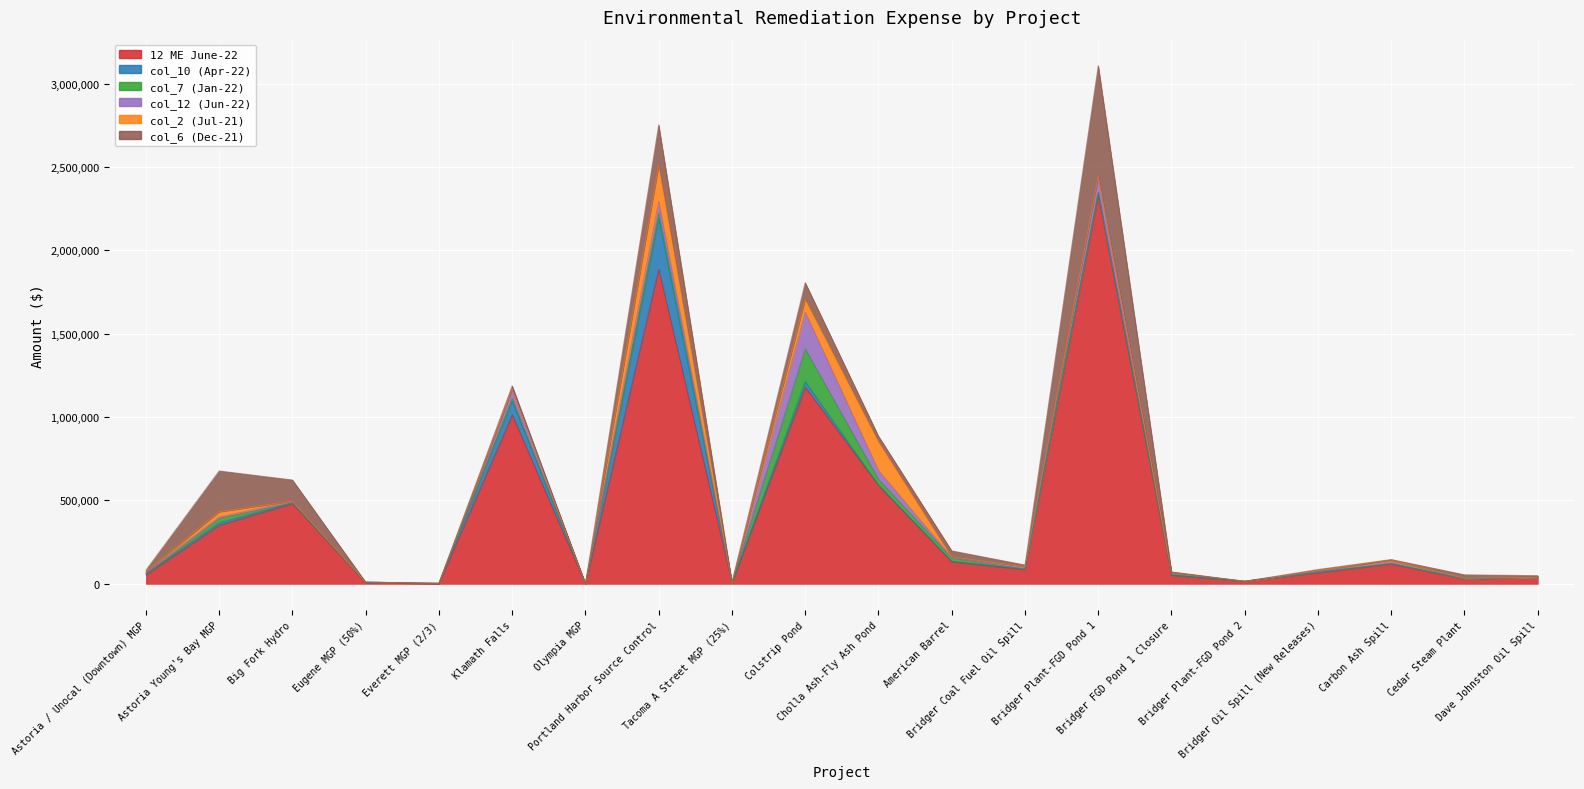

What is the highest value of the col_12 (Jun-22) series?

220506.9